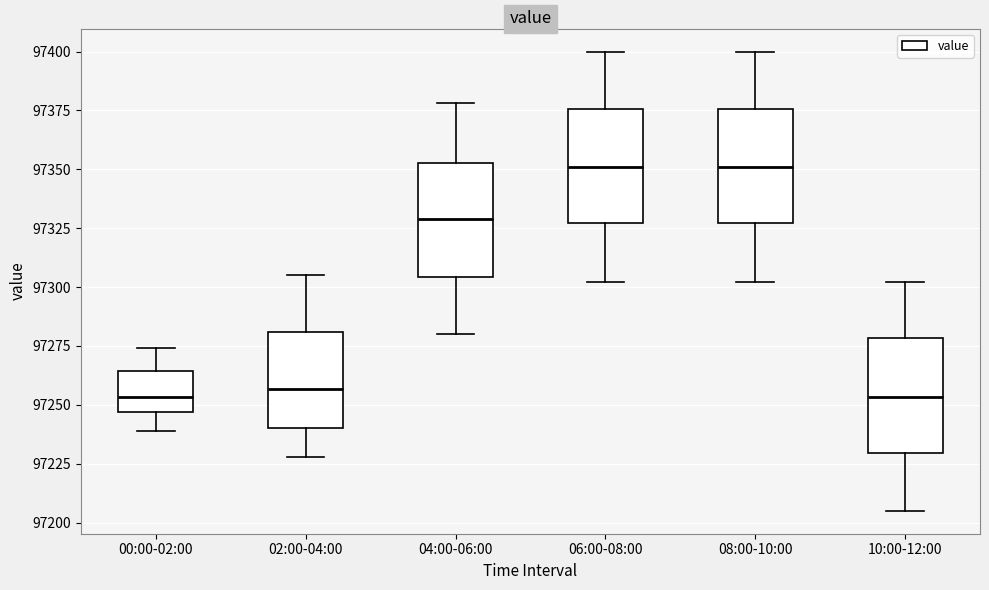

Reading left to right, transcribe this box plot: for each box, give where its median line is, the range the box spans, and where its two whiskers end, as read against the y-axis. The values are not printed on the chart, so give them approximately, as read against the axis.

00:00-02:00: median 97255, box 97245 to 97265, whiskers 97240 to 97275
02:00-04:00: median 97255, box 97240 to 97280, whiskers 97230 to 97305
04:00-06:00: median 97330, box 97305 to 97355, whiskers 97280 to 97380
06:00-08:00: median 97350, box 97325 to 97375, whiskers 97300 to 97400
08:00-10:00: median 97350, box 97325 to 97375, whiskers 97300 to 97400
10:00-12:00: median 97255, box 97230 to 97280, whiskers 97205 to 97300